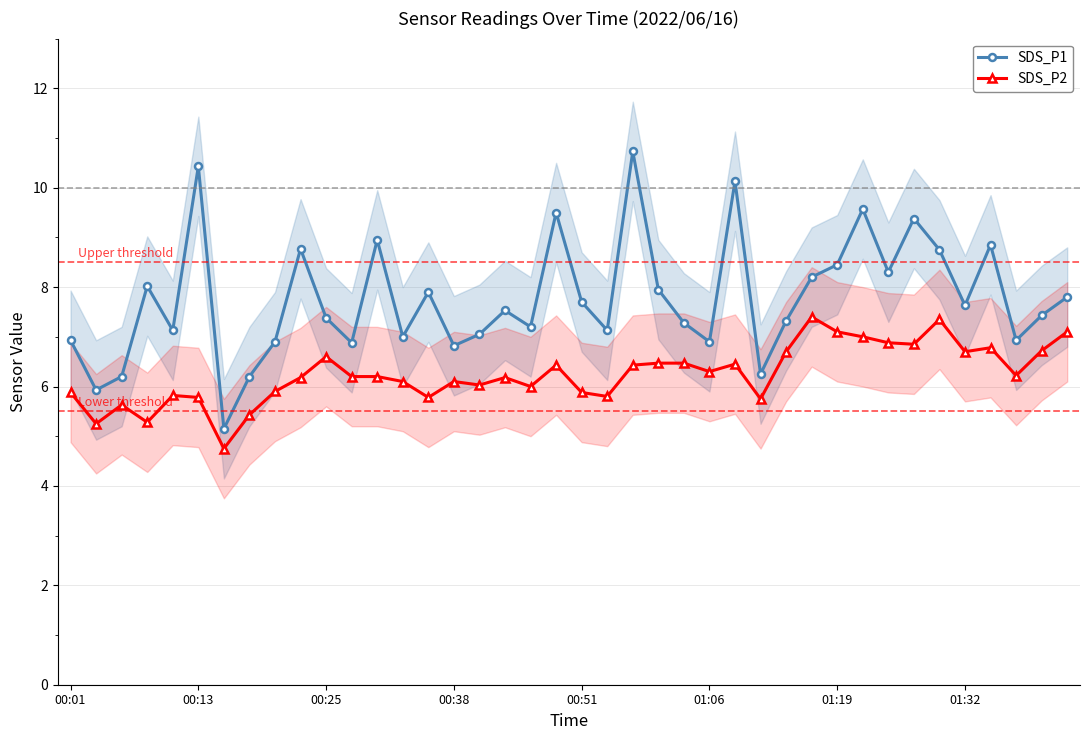

What is the difference between the maximum and minimum values in the SDS_P1 series?

5.6